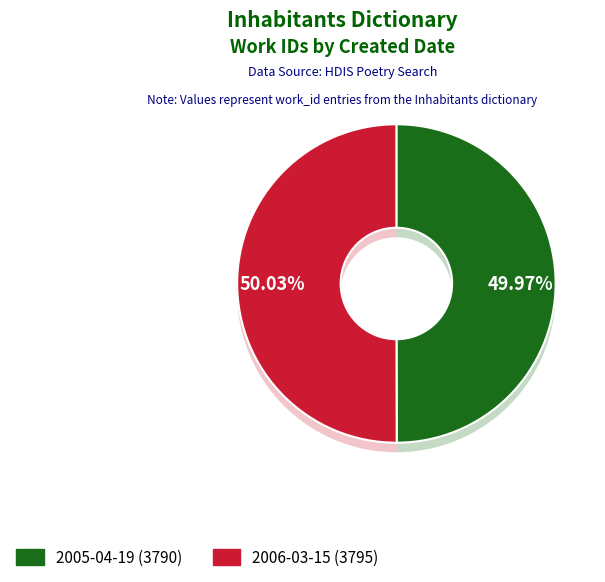

What is the ratio of the value at 2005-04-19 to the value at 2006-03-15?

1.0